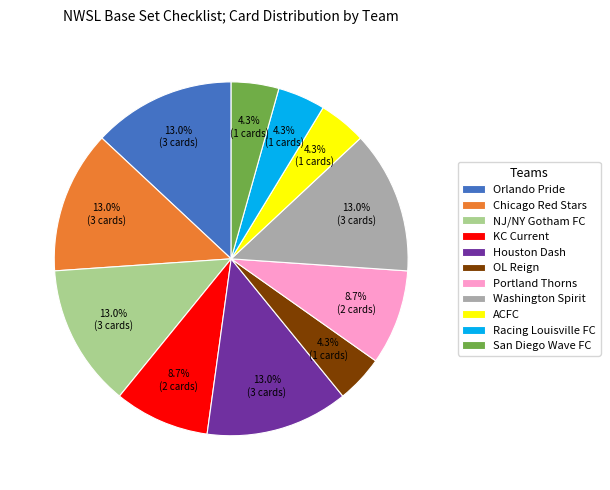

Combined, do Orlando Pride and Portland Thorns account for over 50%?

No